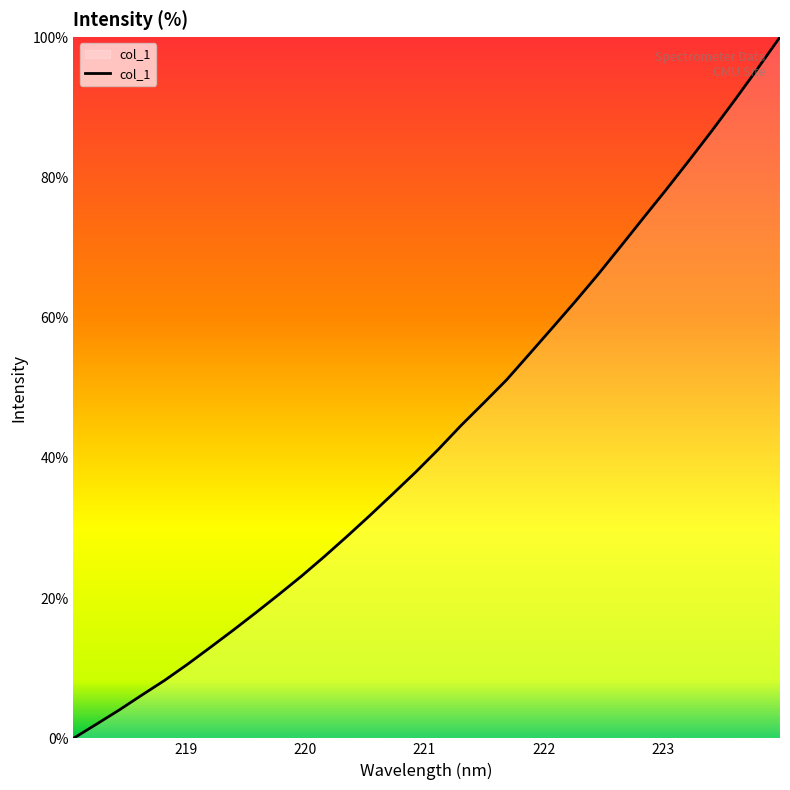

How many values exceed 41?

16